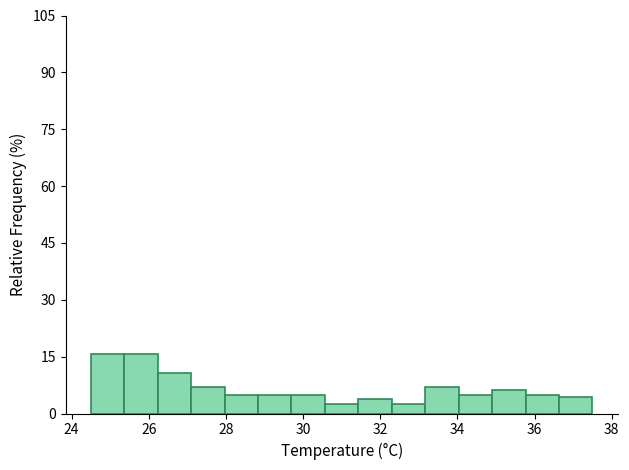

Reading left to right, transcribe this chart: for each bar, give the range it covers on the x-axis and its height. Neither the bar edges nor the heights are printed on the chart, so give them approximately, as read against the axes.

24.6 to 25.4: 16
25.4 to 26.2: 16
26.2 to 27.2: 10
27.2 to 28.0: 6
28.0 to 28.8: 6
28.8 to 29.8: 6
29.8 to 30.6: 6
30.6 to 31.4: 2
31.4 to 32.4: 4
32.4 to 33.2: 2
33.2 to 34.0: 6
34.0 to 35.0: 6
35.0 to 35.8: 6
35.8 to 36.6: 6
36.6 to 37.6: 4